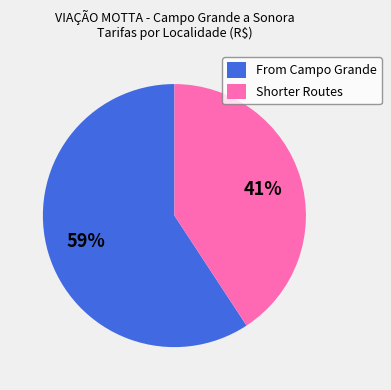

What percentage is the Shorter Routes slice, to the nearest percent?

41%